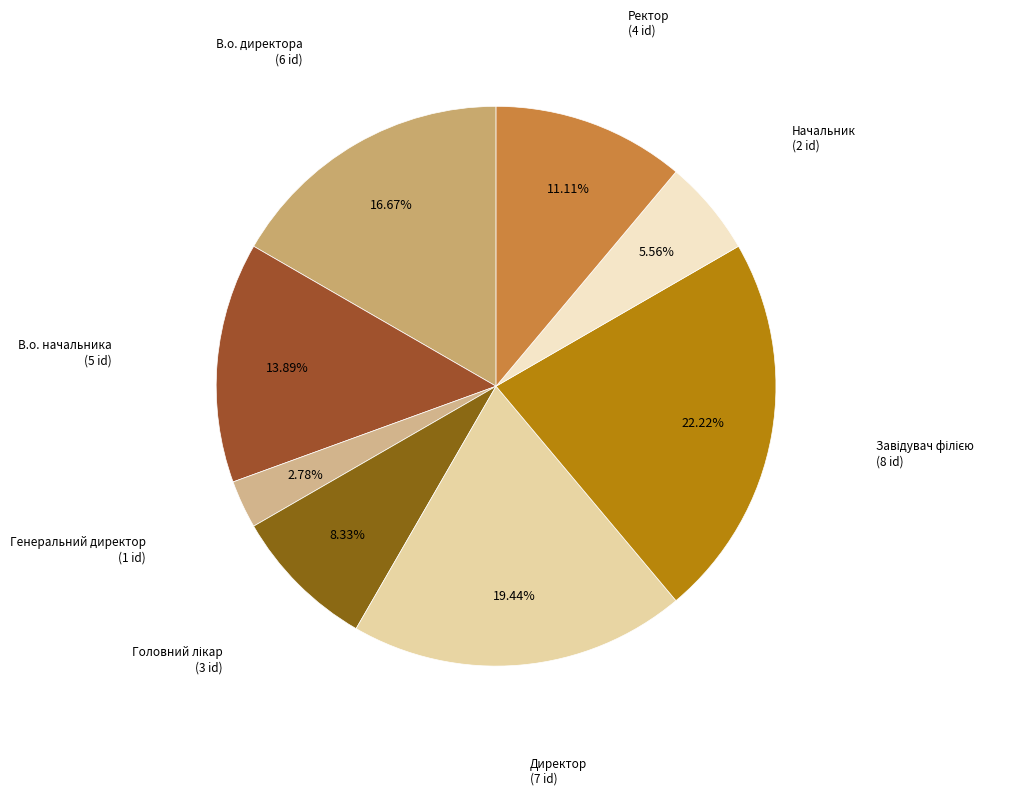

What is the ratio of the value at Директор to the value at Генеральний директор?

7.0